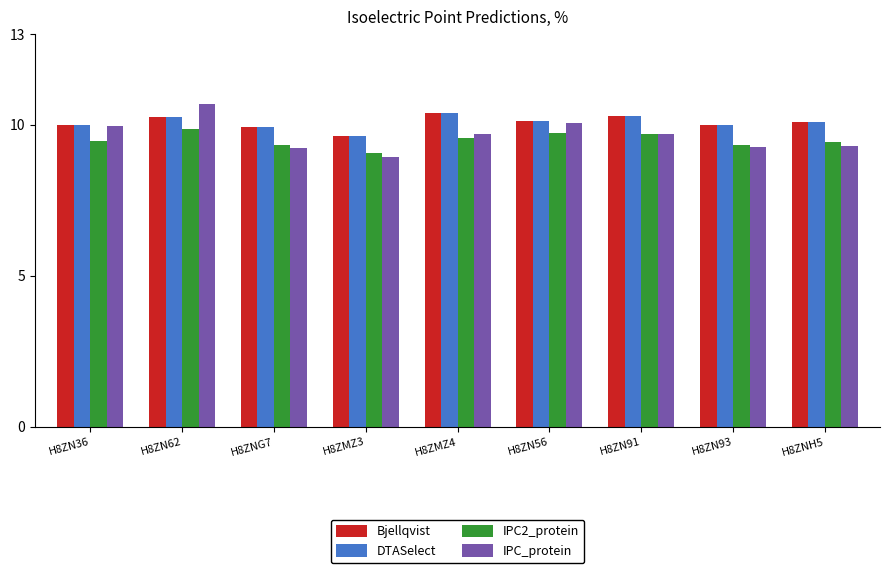

Is the value of Bjellqvist at H8ZN62 greater than the value of IPC2_protein at H8ZNH5?

Yes